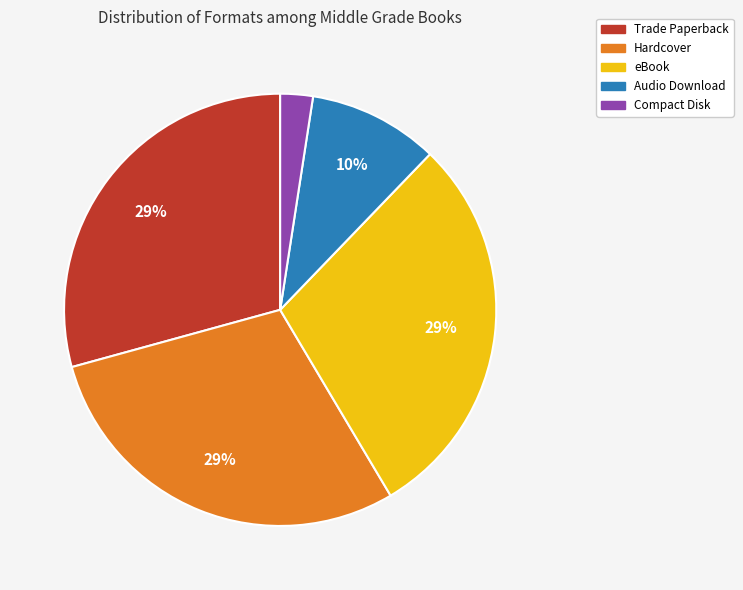

To the nearest percent, what is the average slice percentage?

20%